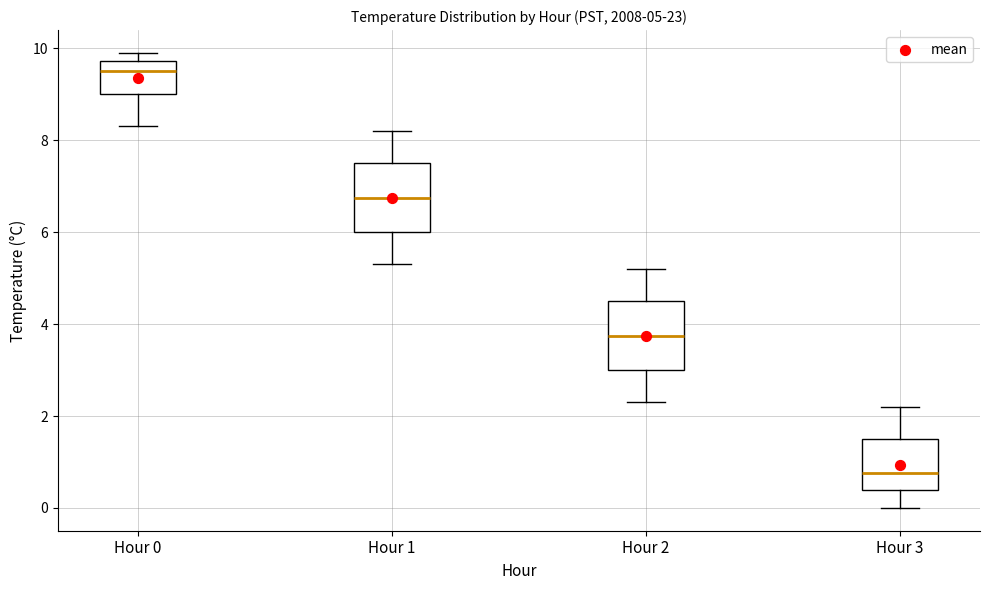

Which box's median line is the lowest?

Hour 3